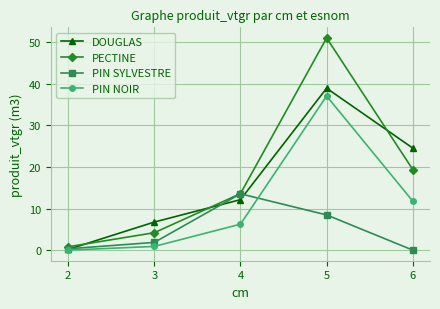

Which category has the highest value across all series?

5